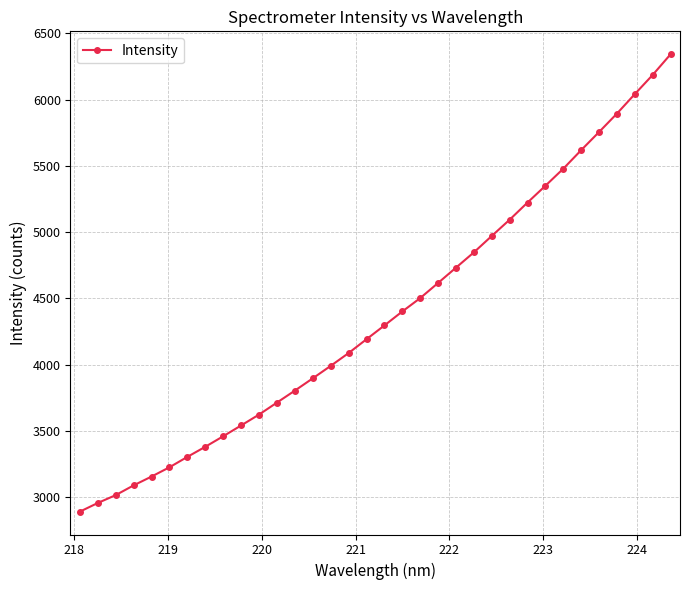

What is the value of the 22nd point from the left?

4732.0